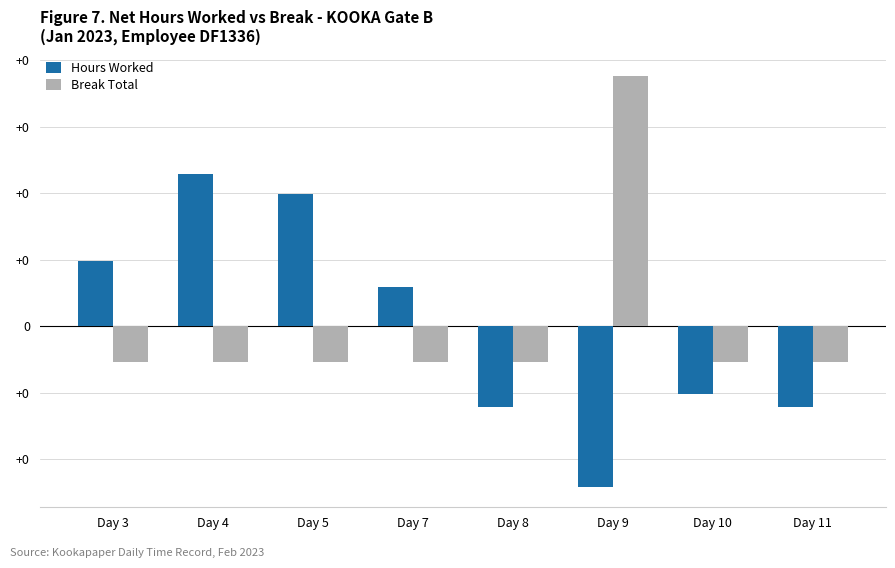

What is the difference between the second highest and second lowest values in the Hours Worked series?

0.3